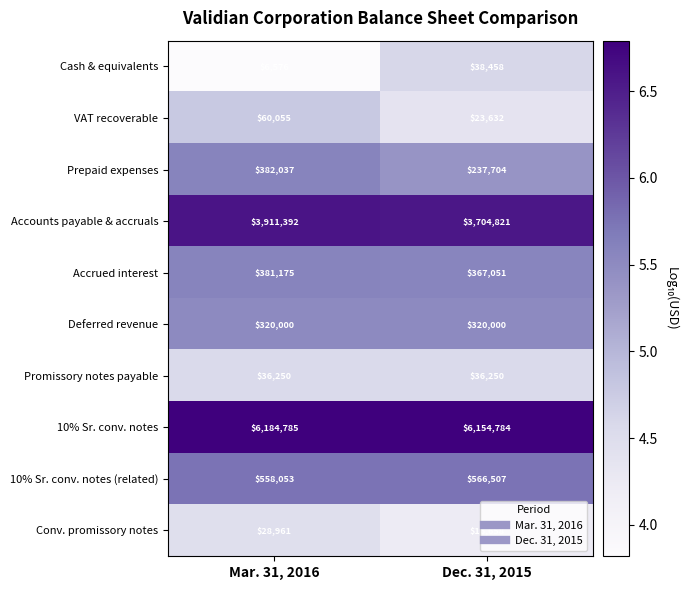

The value of VAT recoverable at Dec. 31, 2015 is 23632. True or false?

True